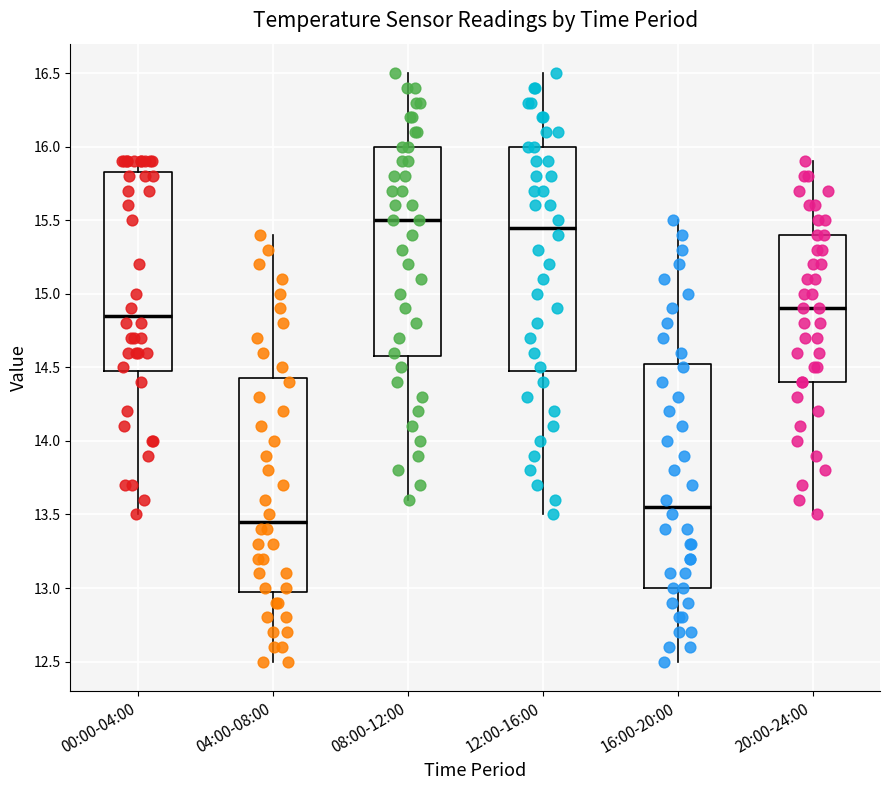

Where is the upper edge of the box for 00:00-04:00 on the y-axis? The values are not printed on the chart, so give them approximately, as read against the axis.

15.85